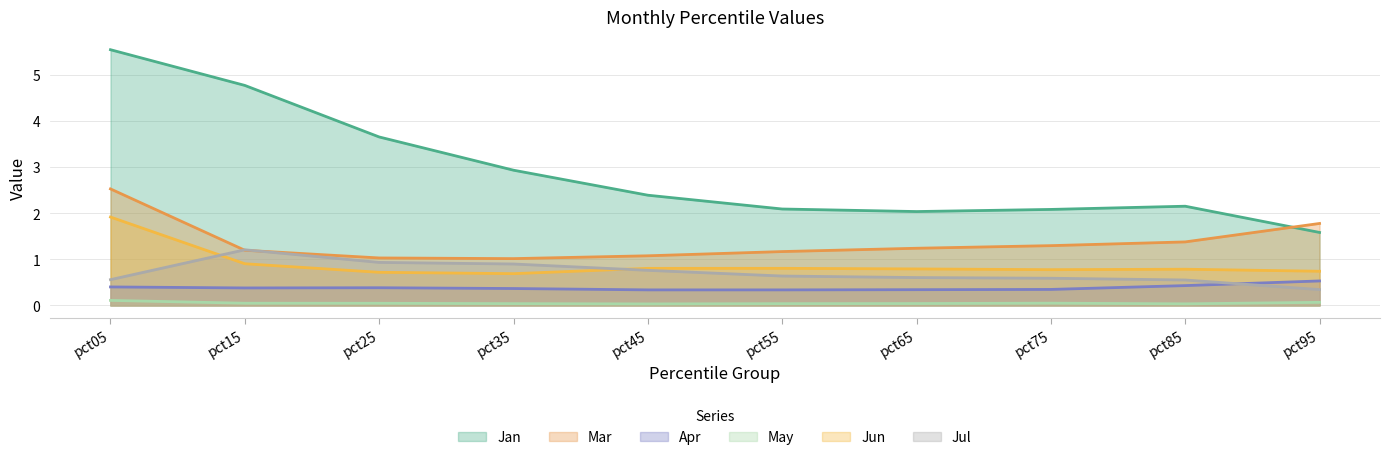

What value does the Jun series have at pct75?

0.8